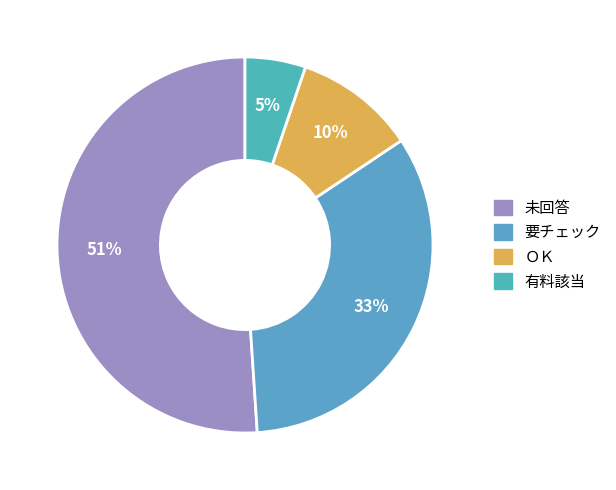

What is the majority slice?

未回答